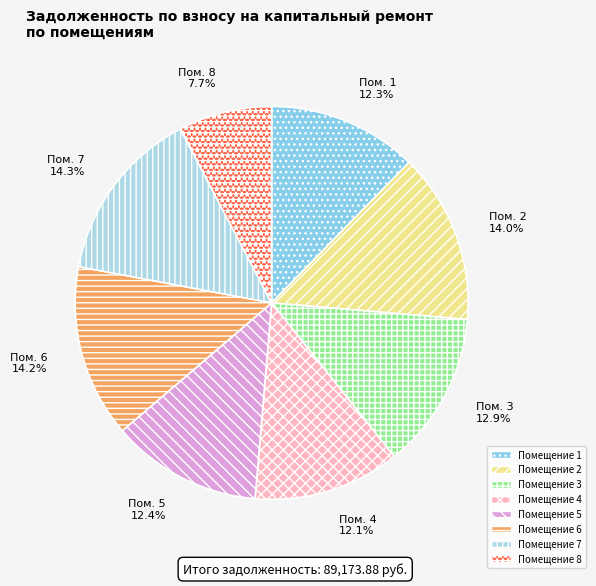

What is the smallest slice in the pie chart?

Помещение 8